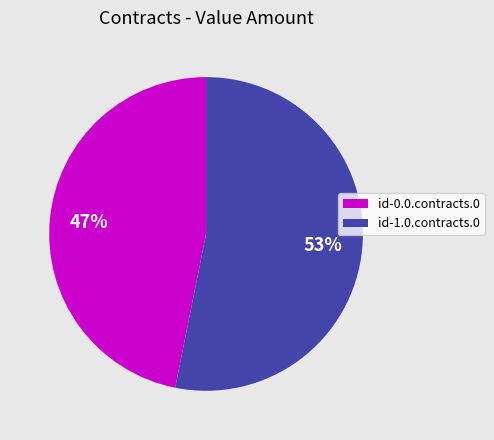

The id-1.0.contracts.0 slice represents 53% of the pie. True or false?

True